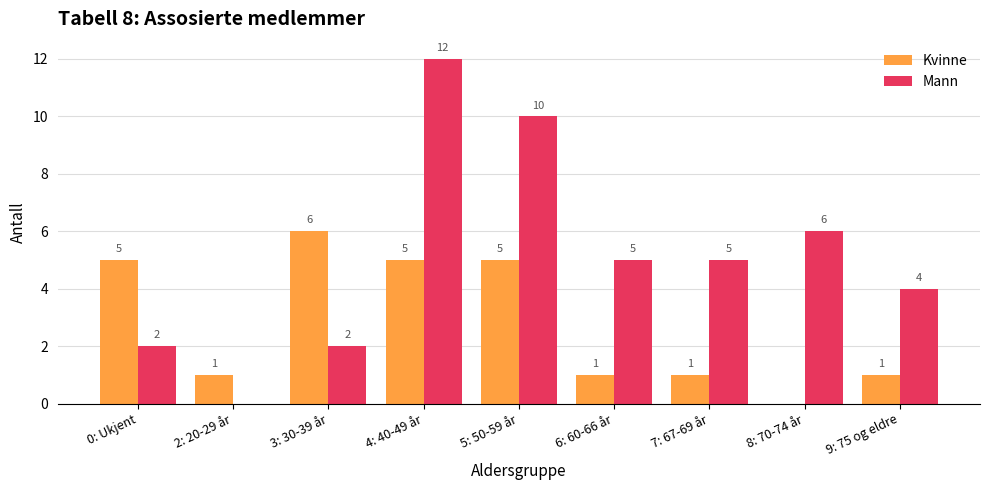

The value of Mann at 6: 60-66 år is 5. True or false?

True